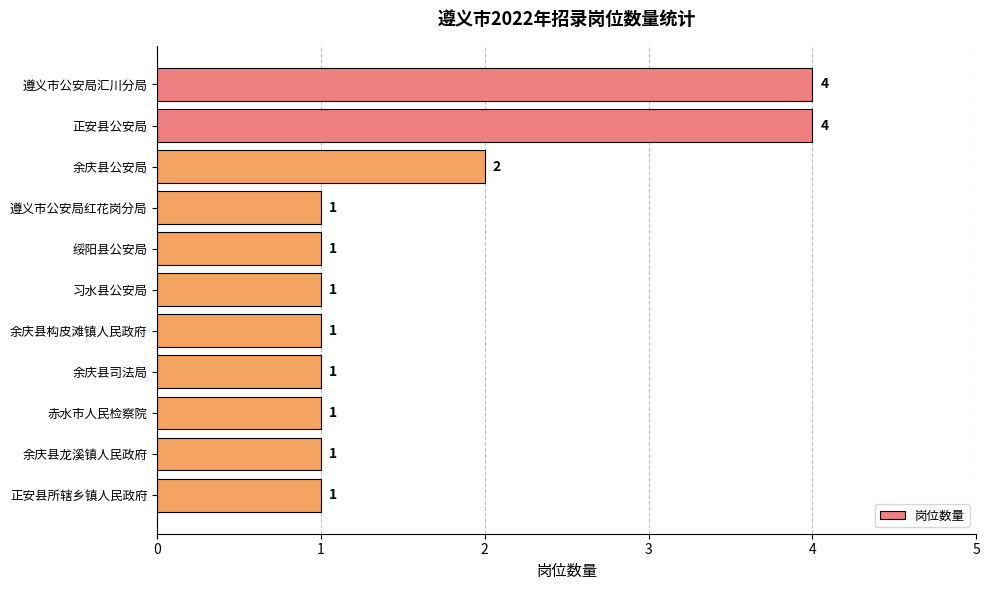

Count the number of values greater than 1.

3